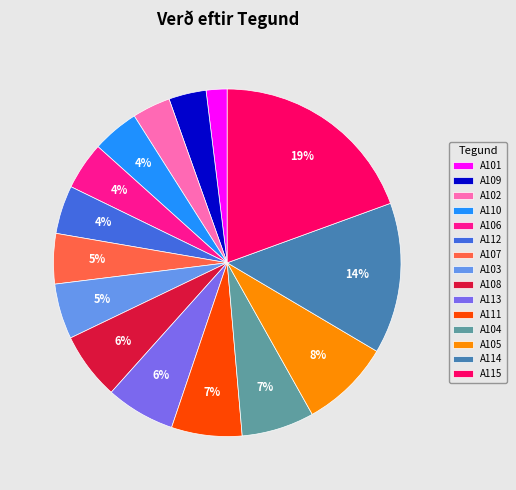

Is the sum of A109 and A110 greater than half?

No